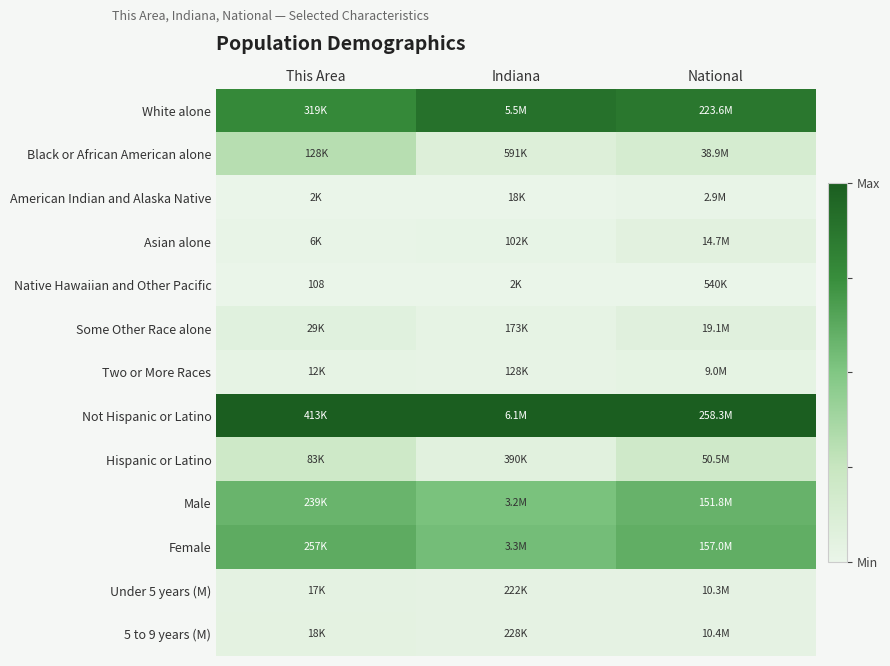

Which has a higher value, Indiana or This Area?

Indiana